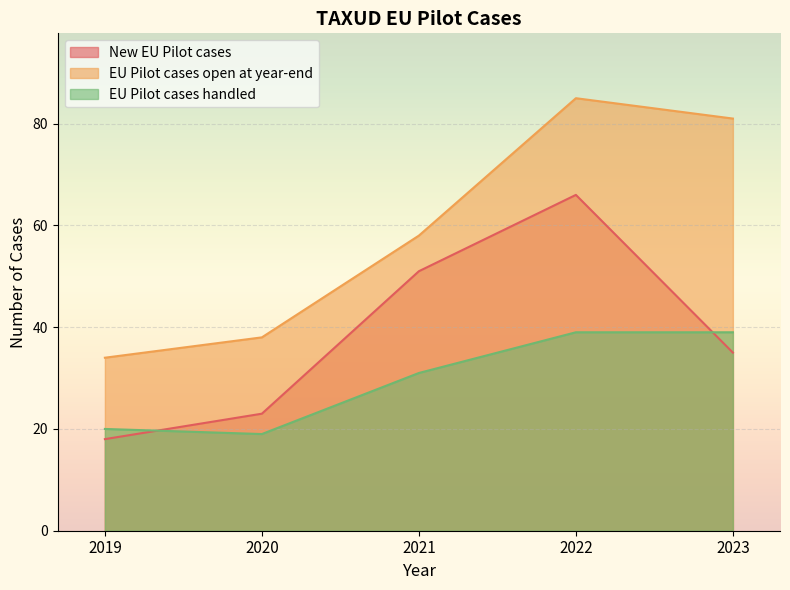

True or false: EU Pilot cases handled has more than 2 interior local peaks.

False